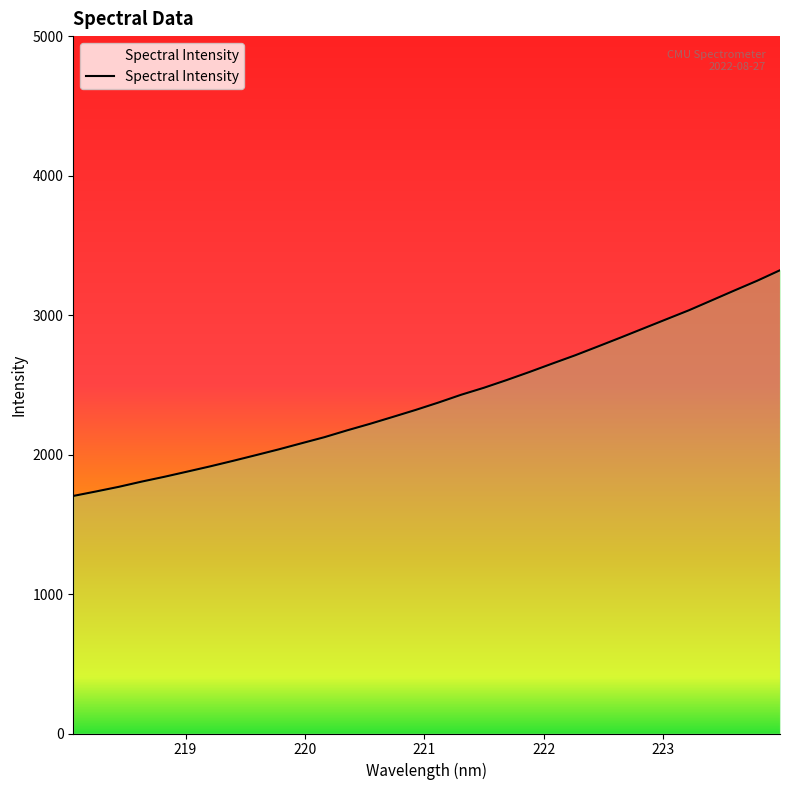

True or false: the data shows 2591.8 at 221.8812.

True